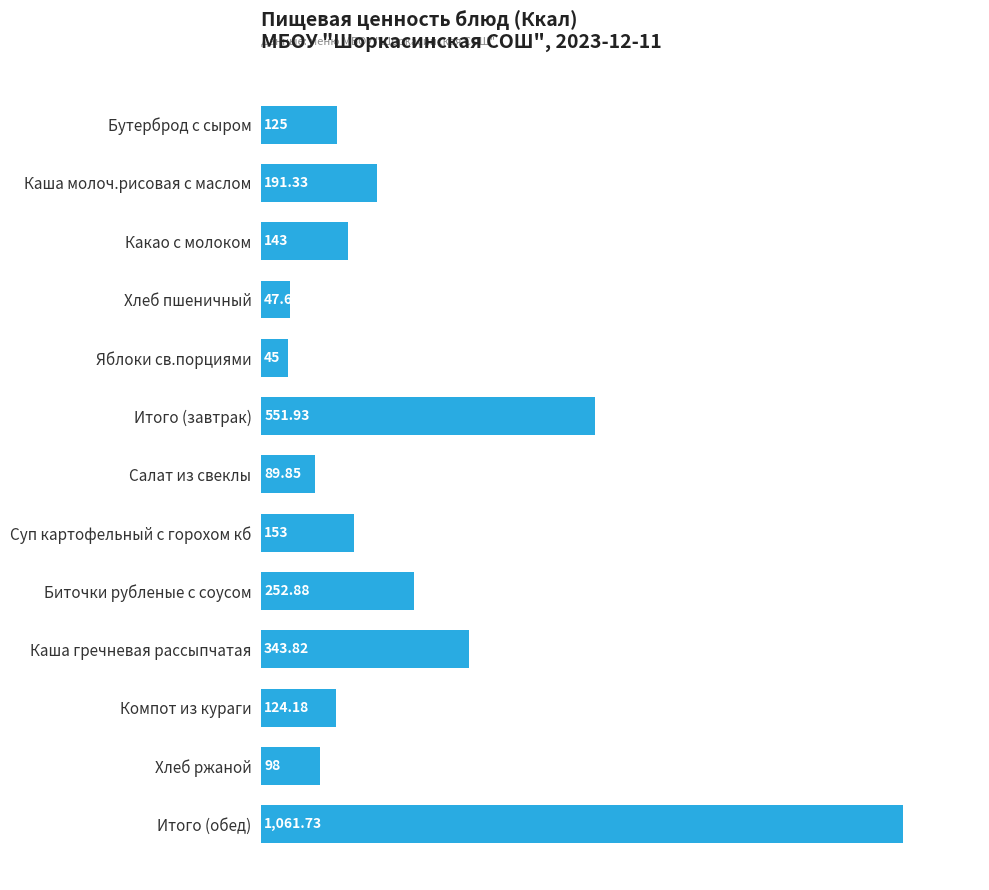

What is the sum of all values?

3227.3